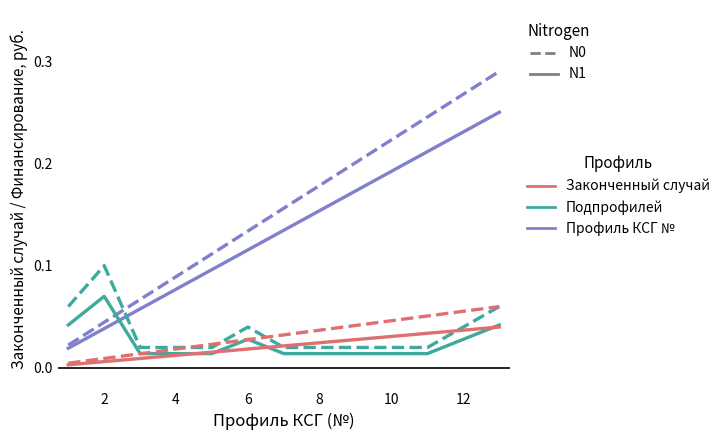

The value of Профиль КСГ № (N0) at 12 is 0.0. True or false?

False